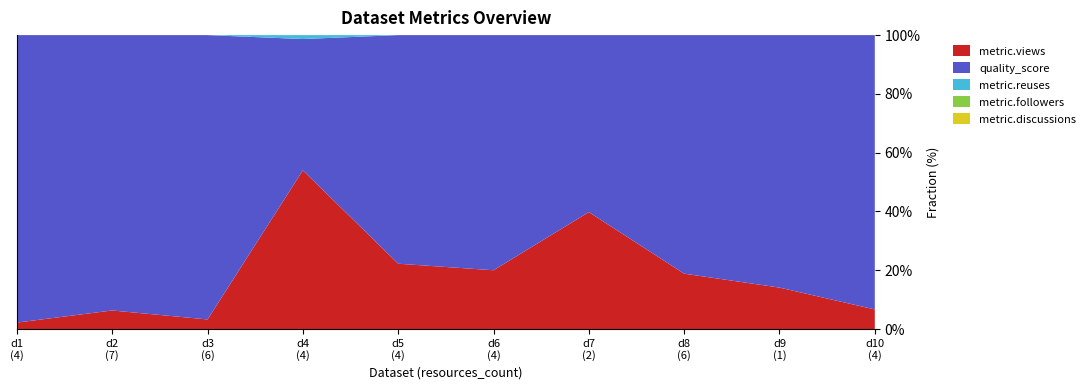

Reading left to right, list all the values displayed in this chart.

metric.views: 2.0	6.0	3.0	81.0	16.0	14.0	37.0	13.0	11.0	4.0
metric.reuses: 0.0	0.0	0.0	2.0	0.0	0.0	0.0	0.0	0.0	0.0
metric.followers: 0.0	0.0	0.0	0.0	0.0	0.0	0.0	0.0	0.0	0.0
metric.discussions: 0.0	0.0	0.0	0.0	0.0	0.0	0.0	0.0	0.0	0.0
quality_score: 0.9	0.9	0.9	0.7	0.6	0.6	0.6	0.6	0.7	0.6